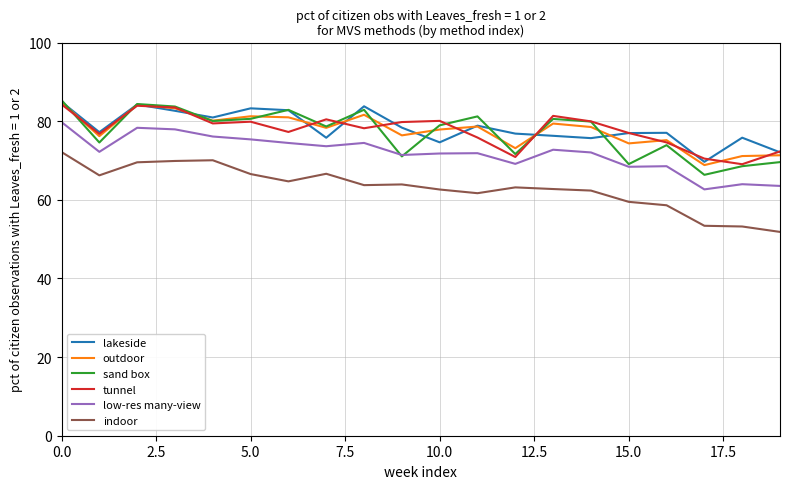

True or false: indoor and lakeside intersect in this chart.

False